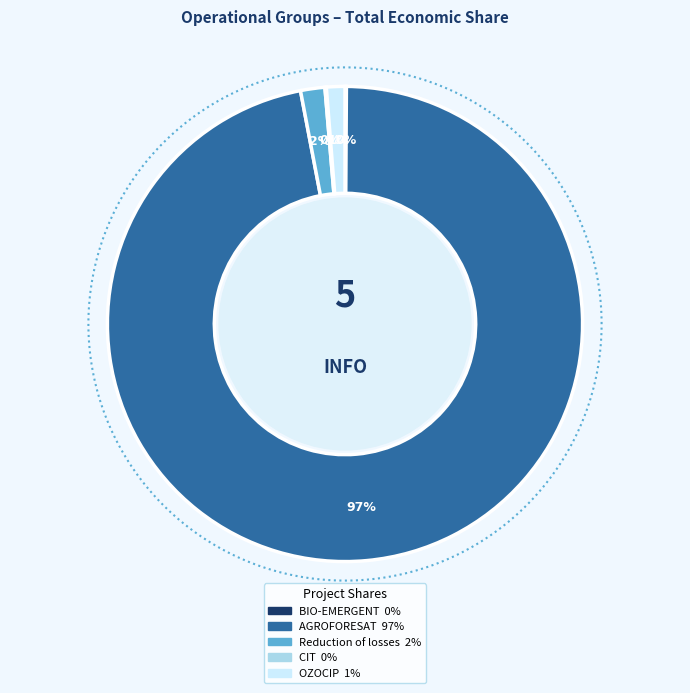

Count the number of slices in the pie.

5